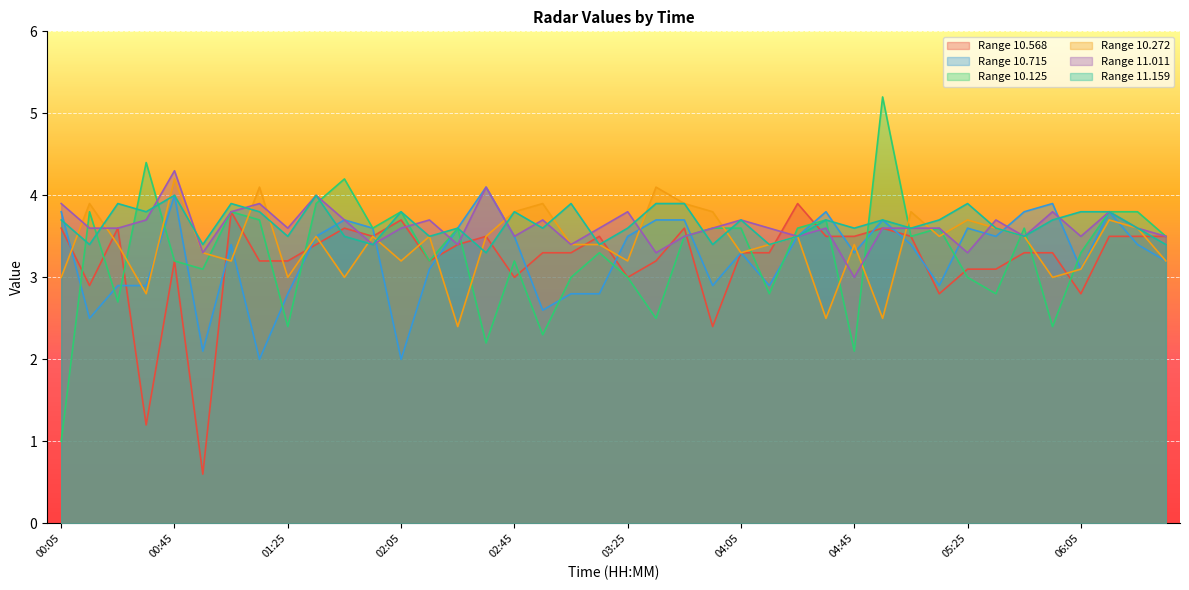

True or false: 10.272 has a value of 3.8 at 02:45.

True